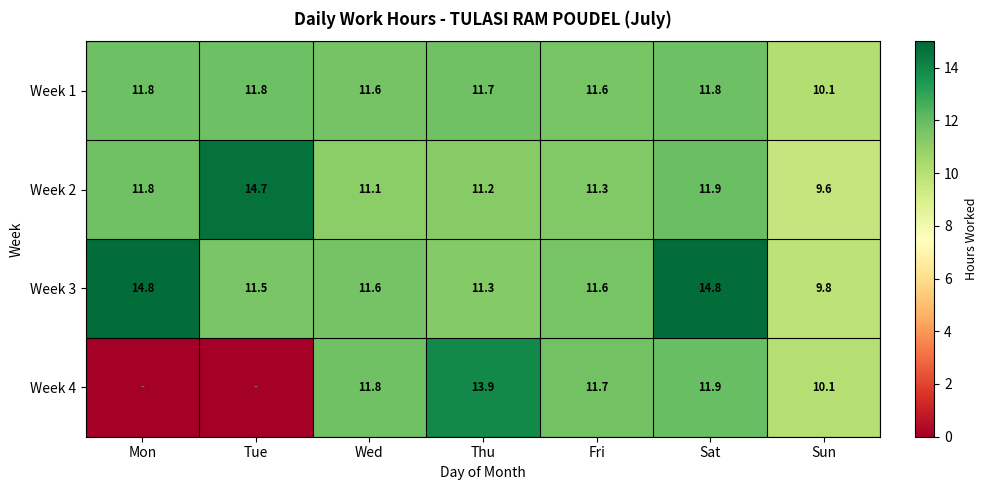

What is the difference between the highest and lowest values at Sun?

0.5